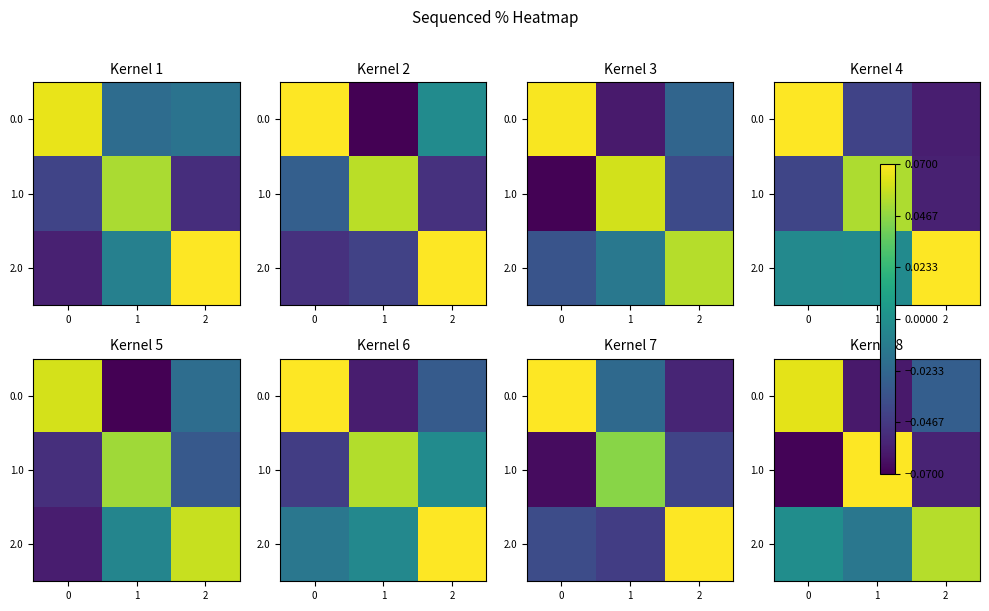

Is it true that 0.0 equals 0.1 at 0?

True